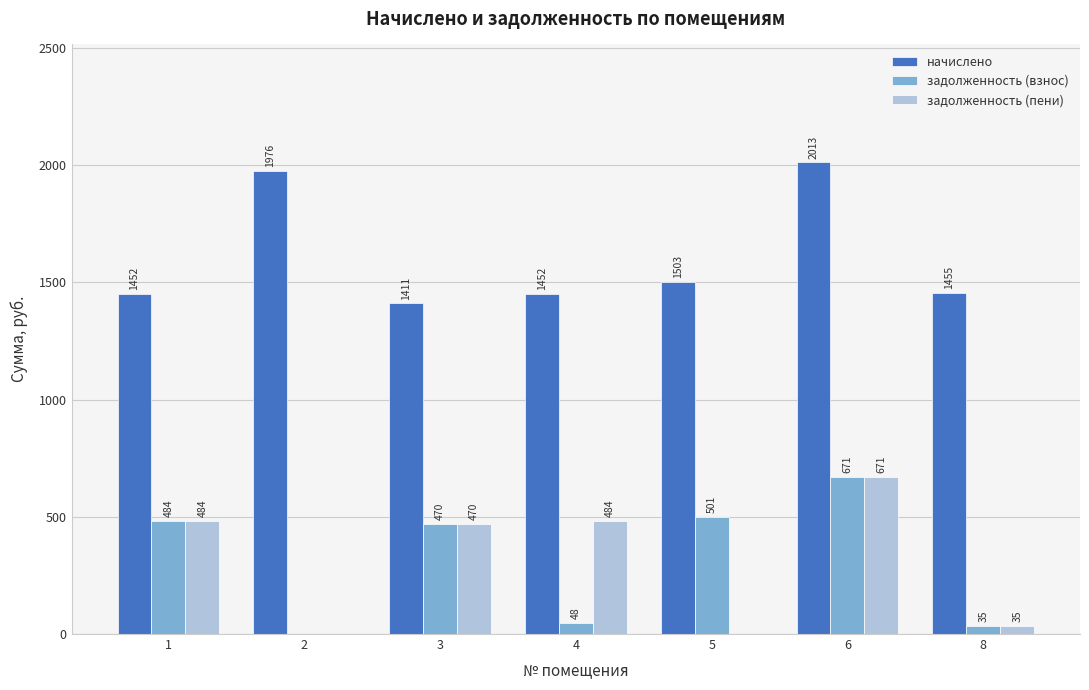

What are all the series names shown in the legend?

начислено, задолженность (взнос), задолженность (пени)